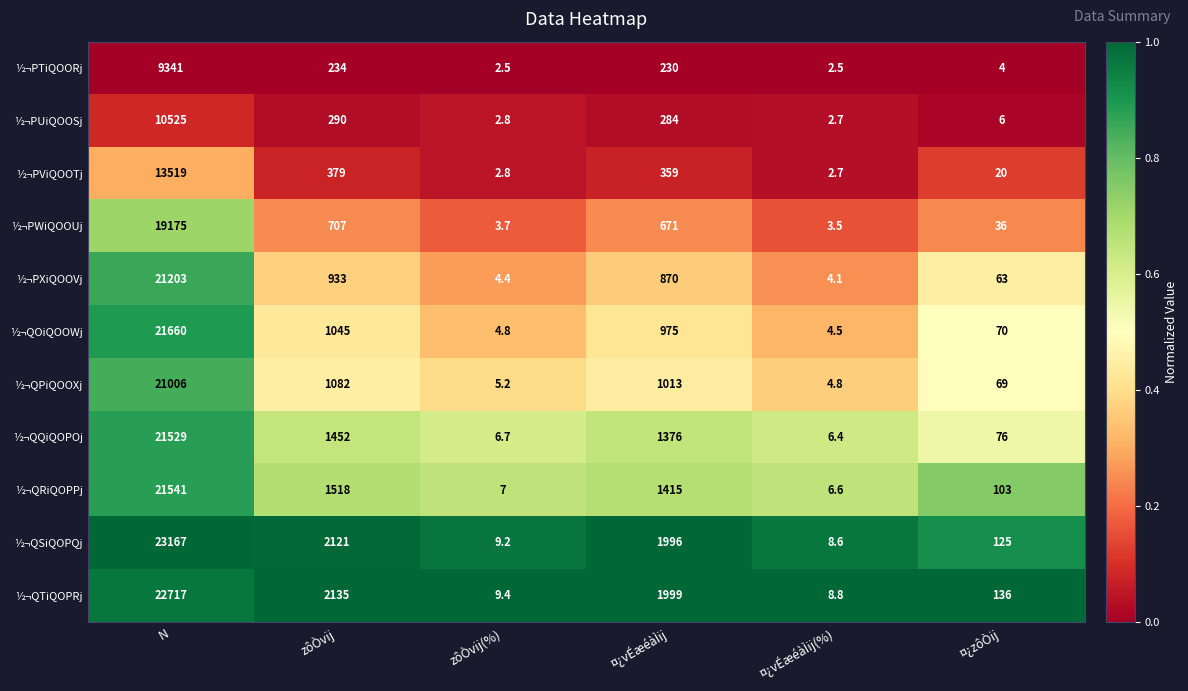

What is the greatest value displayed?

23167.0